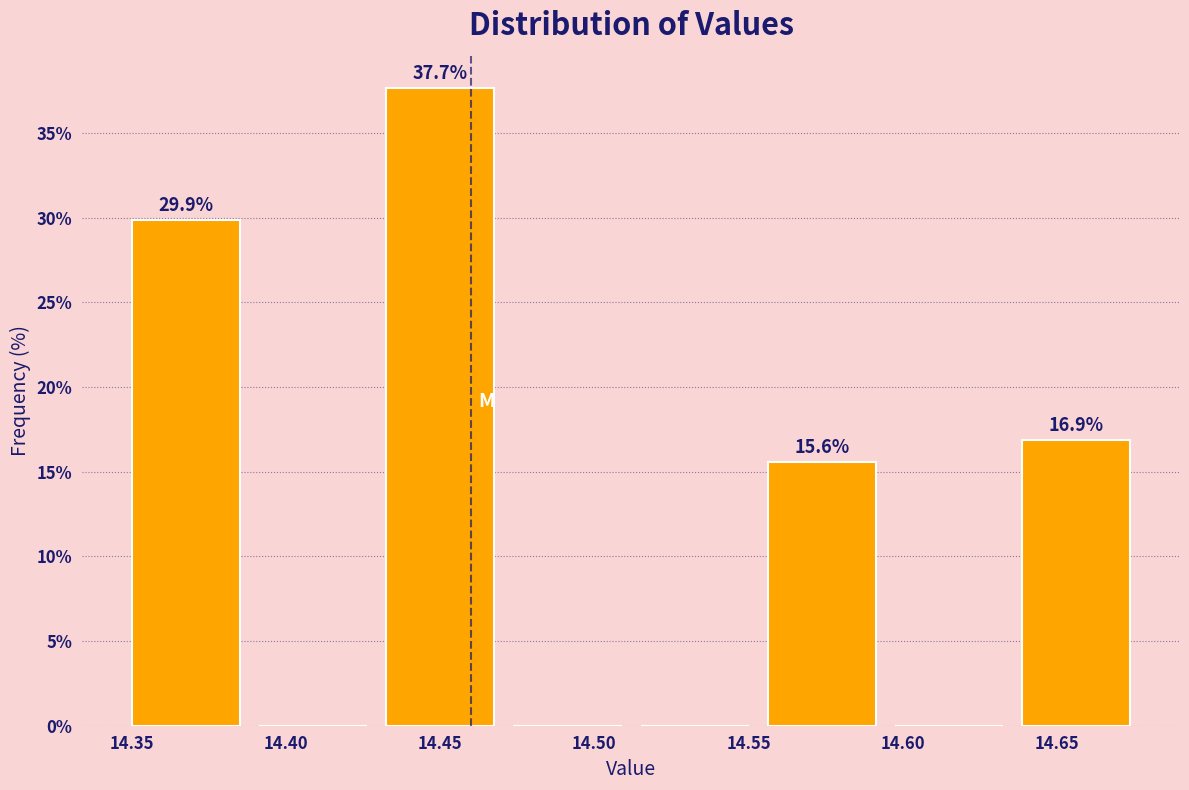

Which range on the x-axis has the tallest bar?

14.435 to 14.475